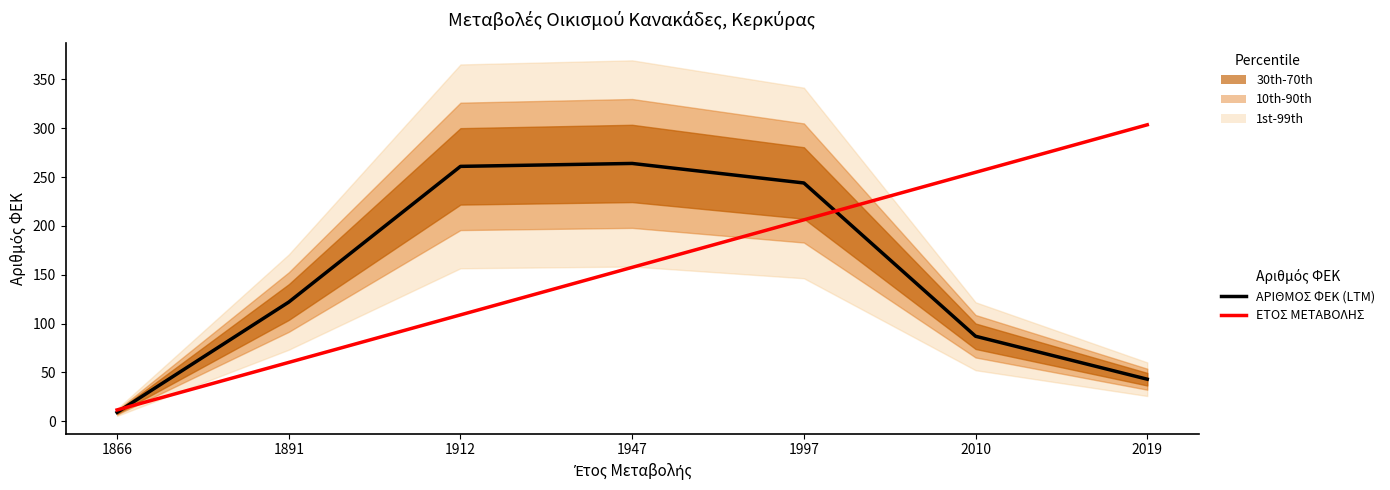

Rank the series by their average value, from lowest to highest.

ΑΡΙΘΜΟΣ ΦΕΚ (LTM), ΕΤΟΣ ΜΕΤΑΒΟΛΗΣ (trend)